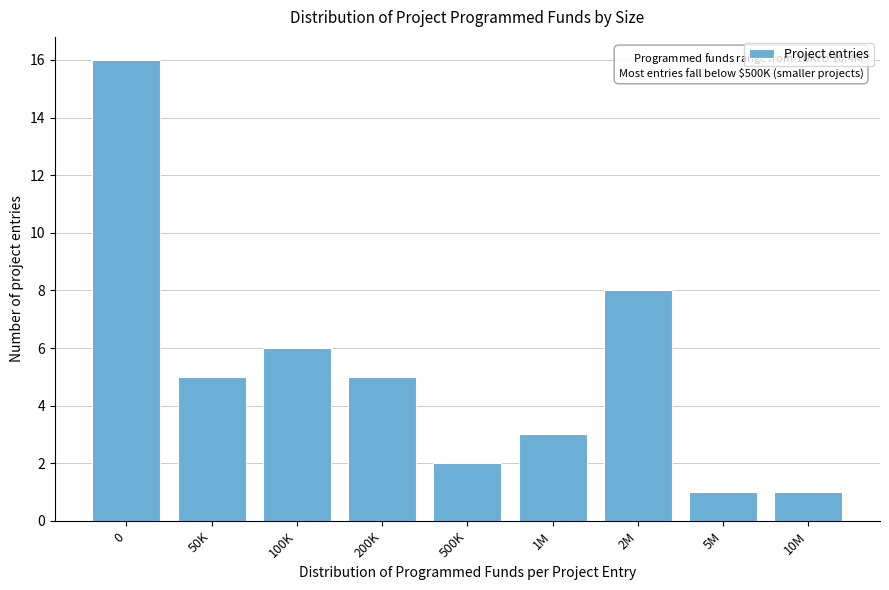

Reading left to right, what are all the values shown in this chart?

0=16	50K=5	100K=6	200K=5	500K=2	1M=3	2M=8	5M=1	10M=1